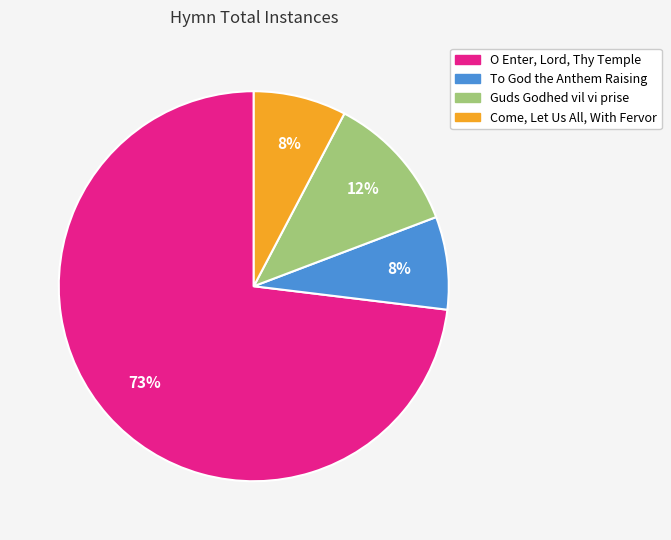

Between Come, Let Us All, With Fervor and Guds Godhed vil vi prise, which is larger?

Guds Godhed vil vi prise